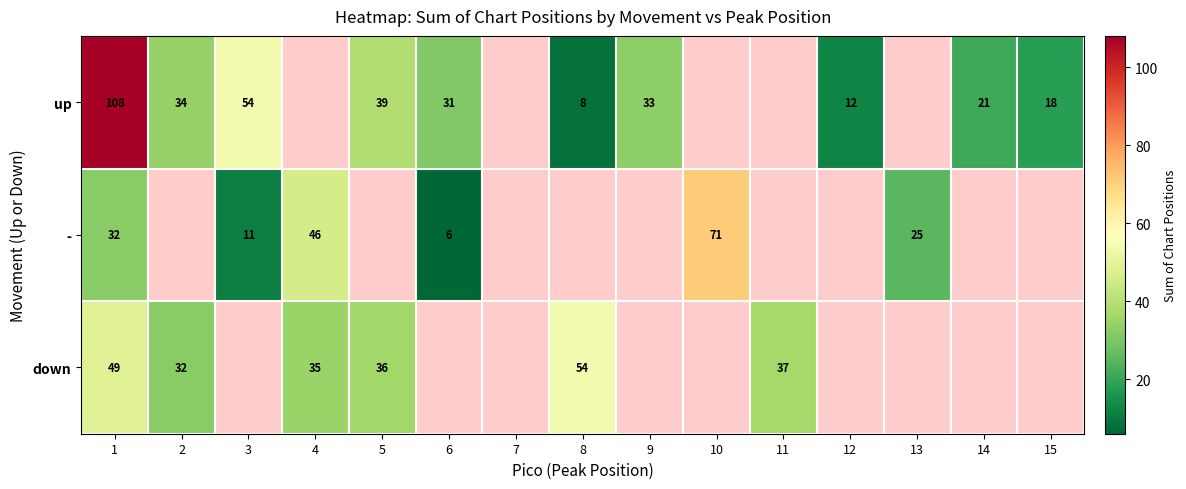

The value of up at 5 is 26.5. True or false?

False